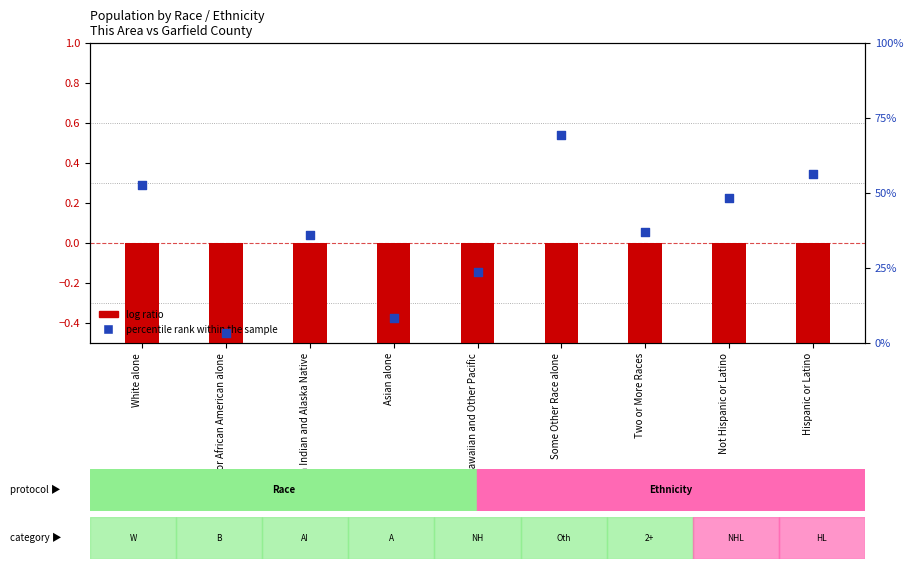

Which series has the largest total across all categories?

percentile rank within the sample